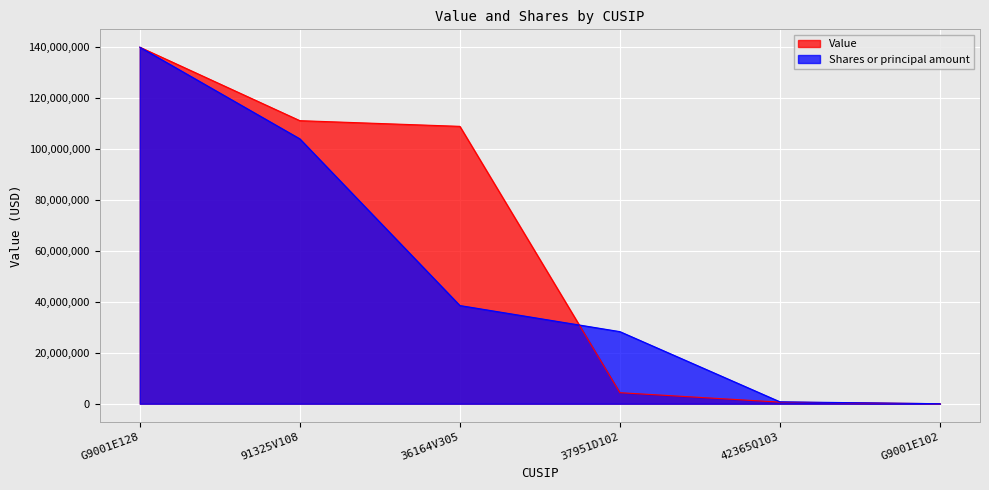

List the series in order of their overall mean, lowest first.

Shares or principal amount, Value